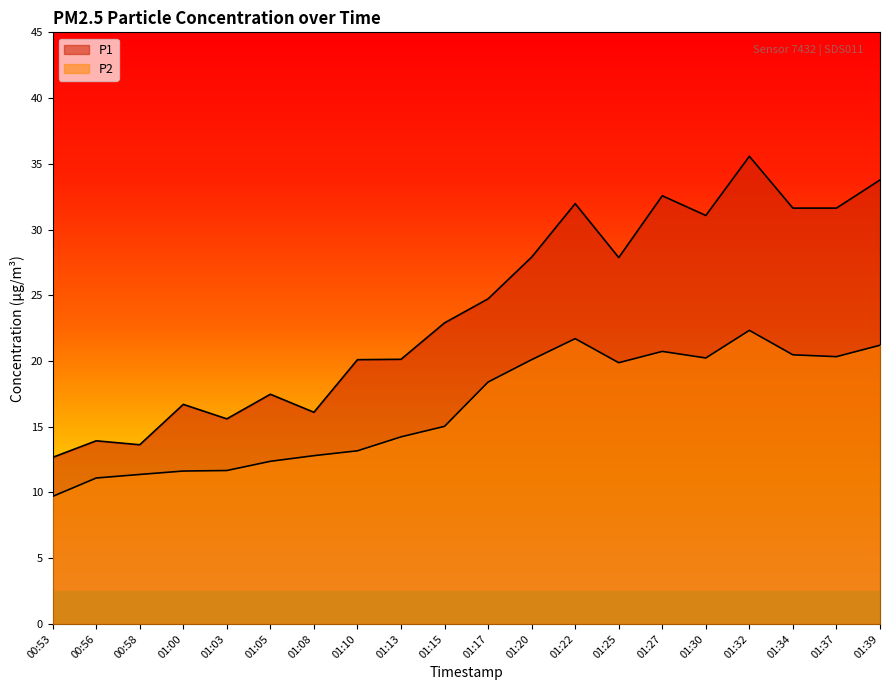

What is the label of the 17th point from the left?

01:32